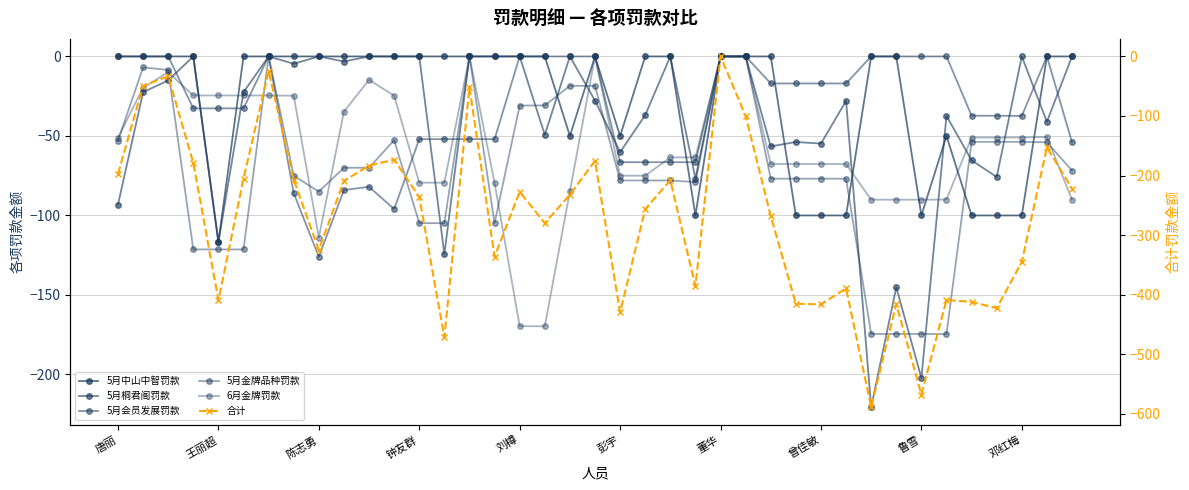

Does the chart display data point markers on the line(s)?

Yes